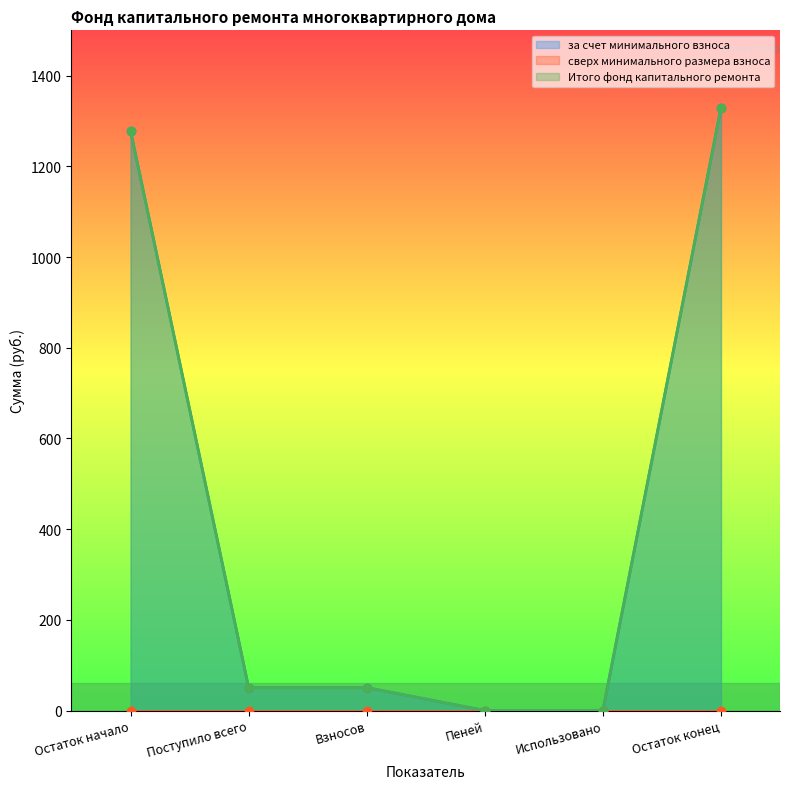

The за счет минимального взноса series shows 50.5 at Взносов. True or false?

True